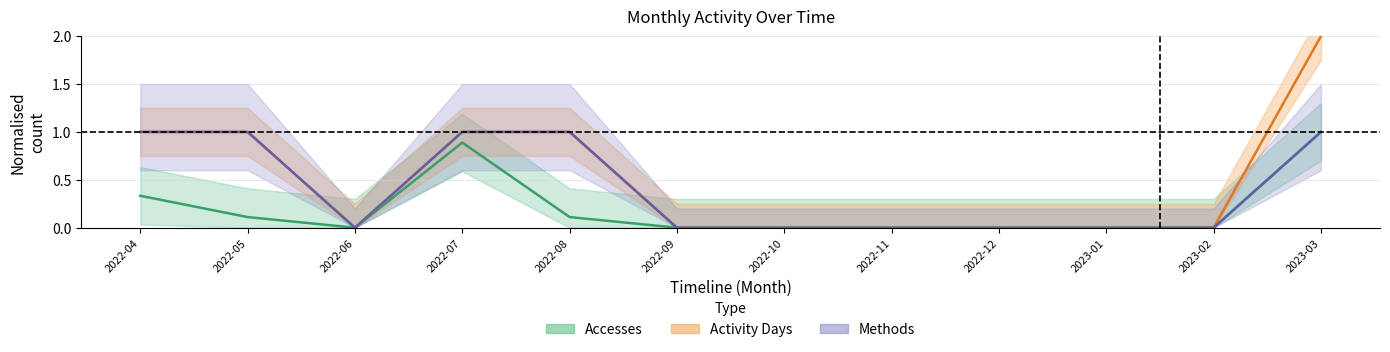

At which label is Methods closest to 0?

2022-06